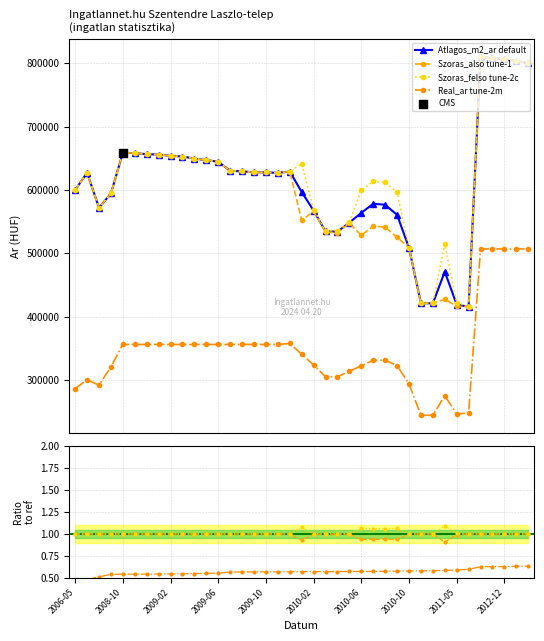

What is the value of the Szoras_also tune-1 point at the 34th from the left?

415891